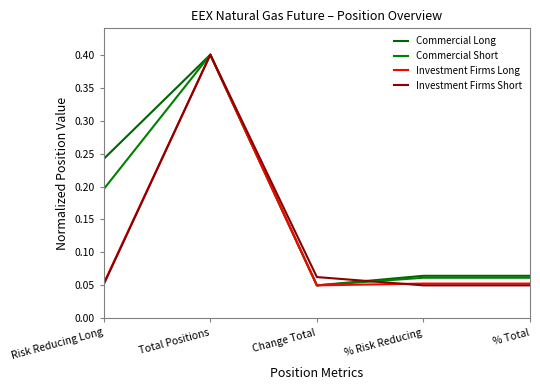

At which label does Commercial Short reach its peak?

Total Positions